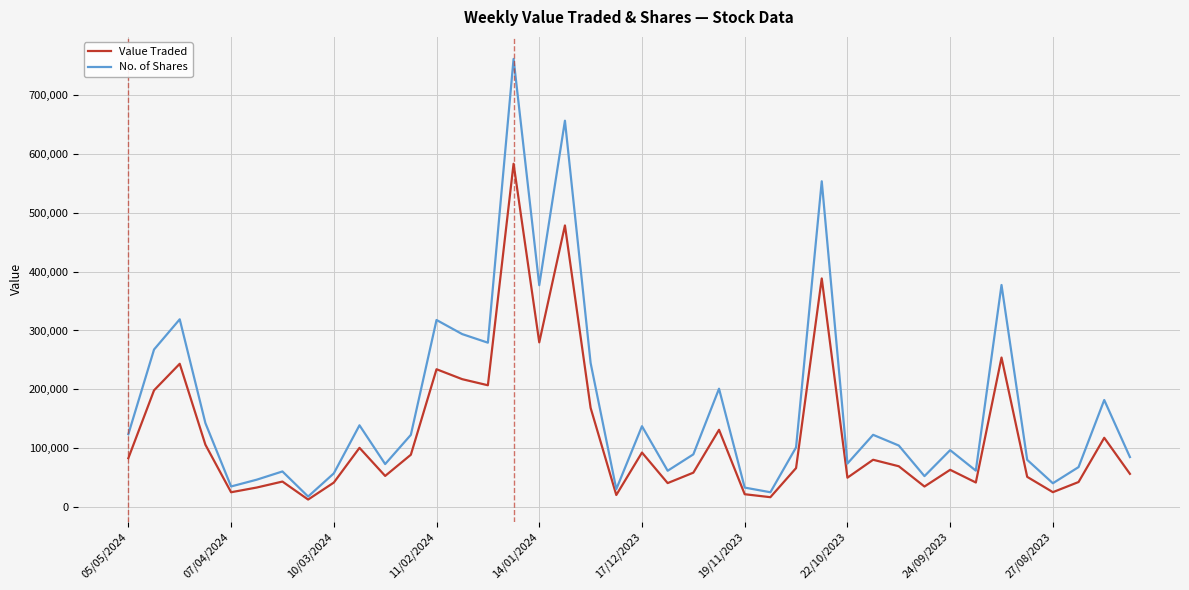

Rank the series by their maximum value, from highest to lowest.

No. of Shares, Value Traded